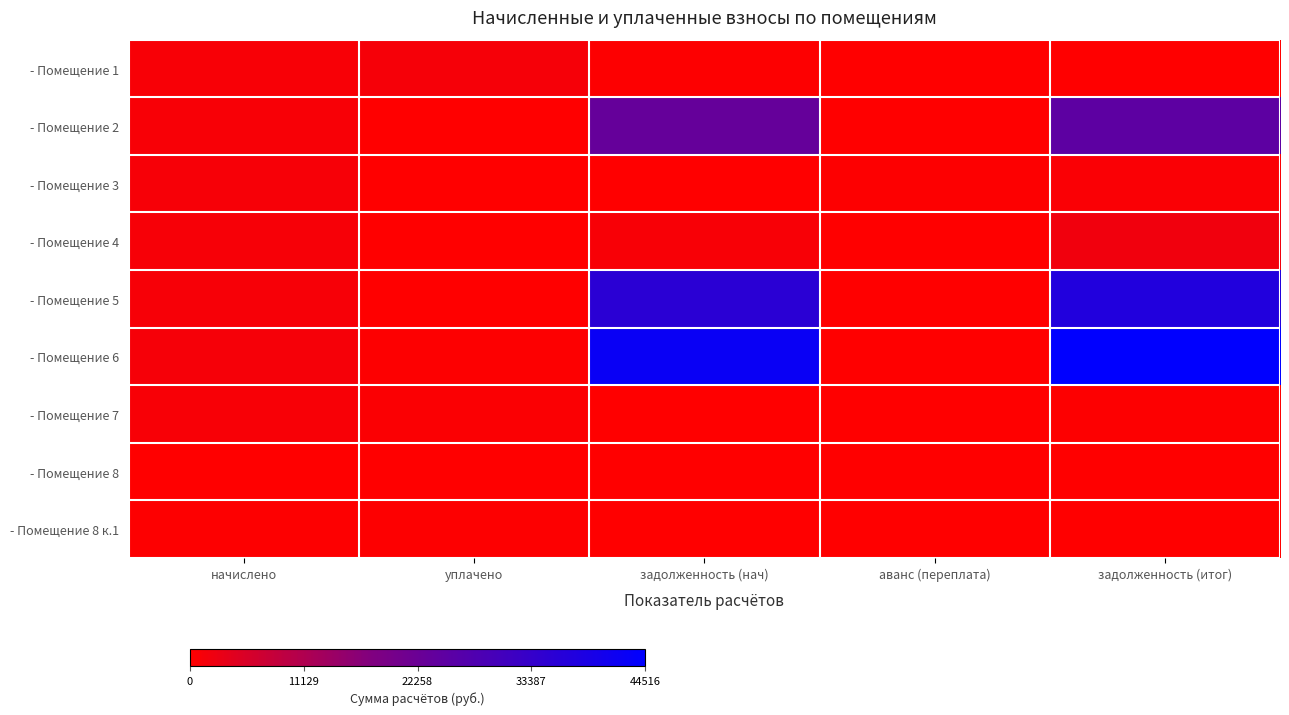

At which category is the sum across all series the highest?

задолженность (итог)